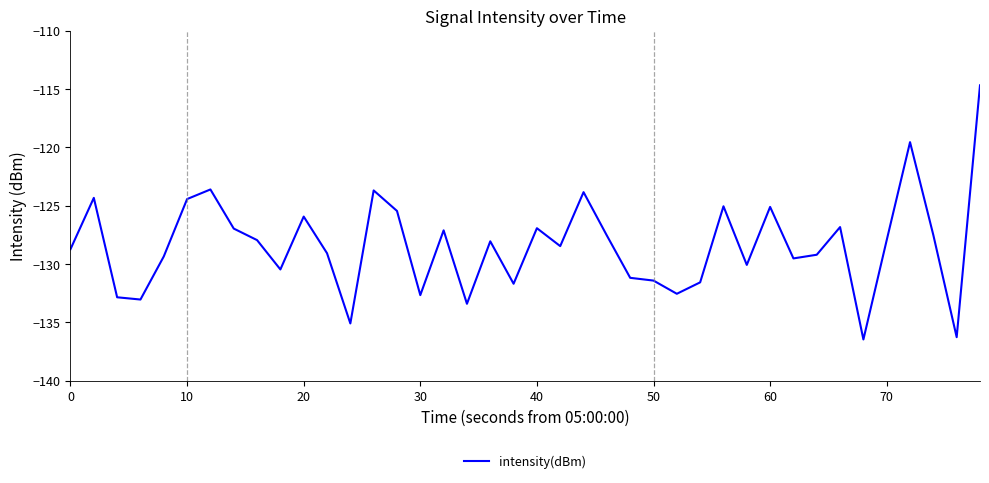

What is the difference between the maximum and minimum values?

21.8